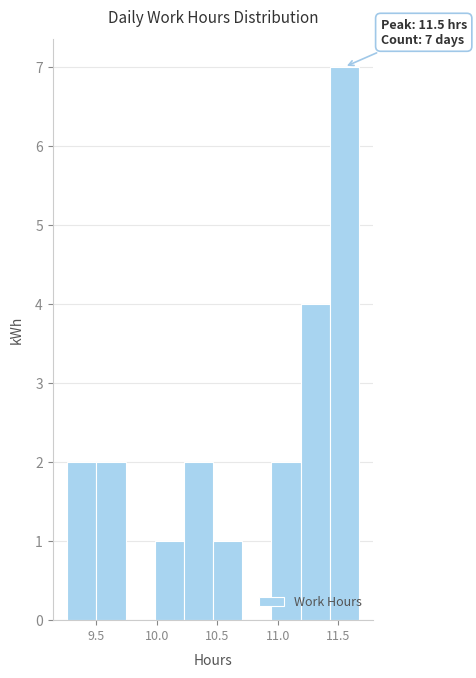

Over which range of the x-axis is the bar tallest?

11.45 to 11.65